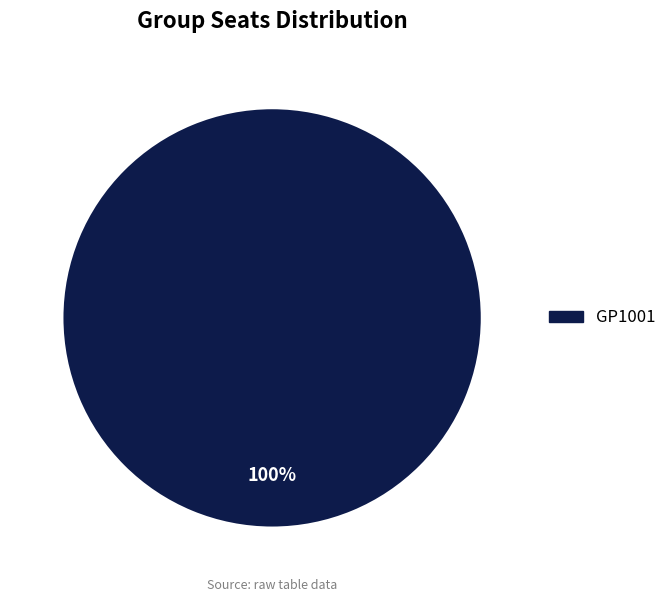

What is the majority slice?

GP1001